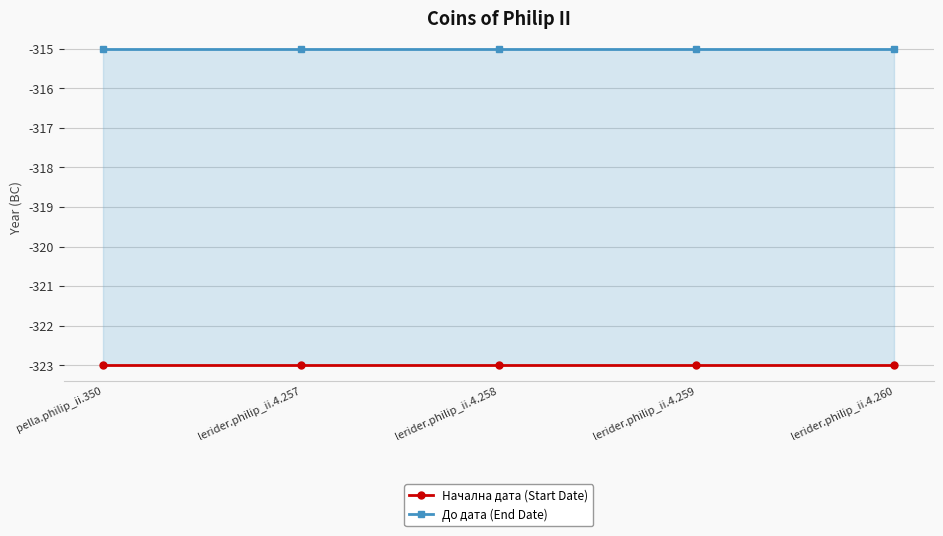

What are all the series names shown in the legend?

Начална дата (Start Date), До дата (End Date)